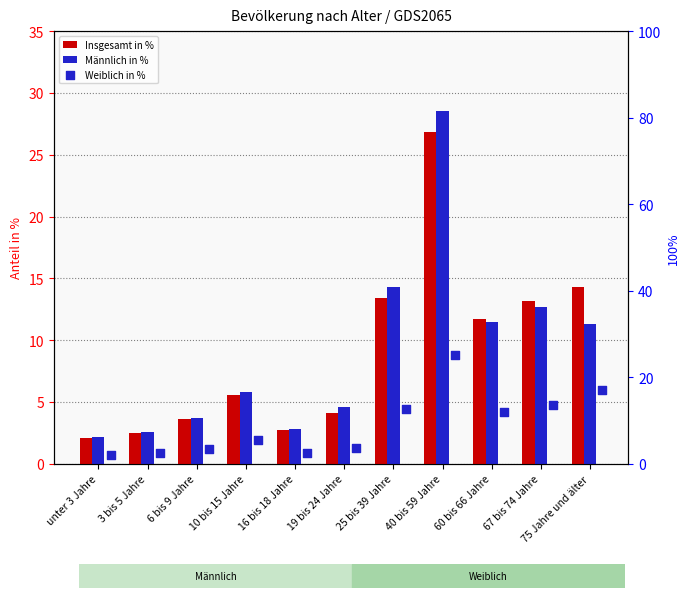

Which series has the widest spread of Y values?

Männlich in %